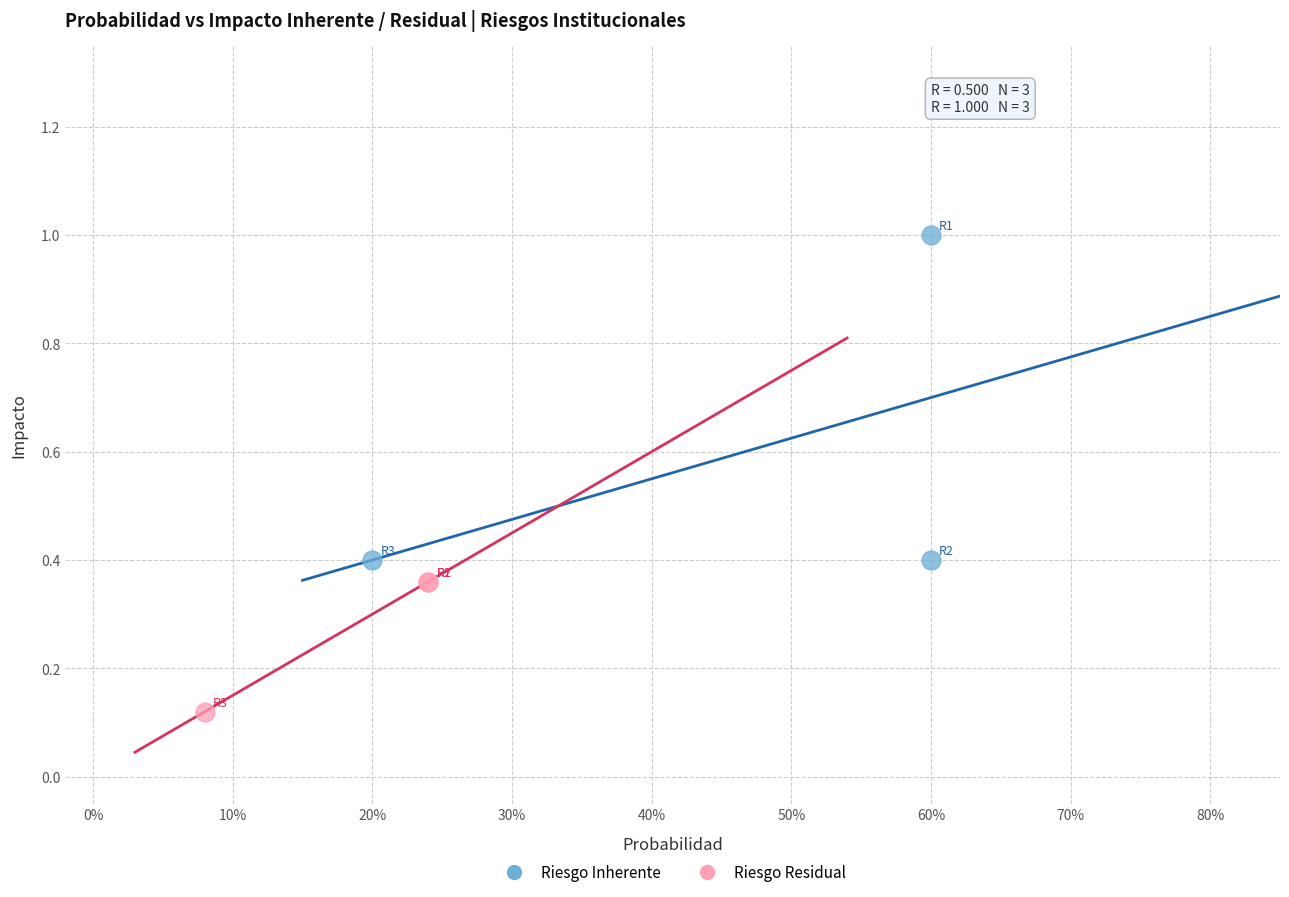

Which series contains the lowest Y value?

Riesgo Residual